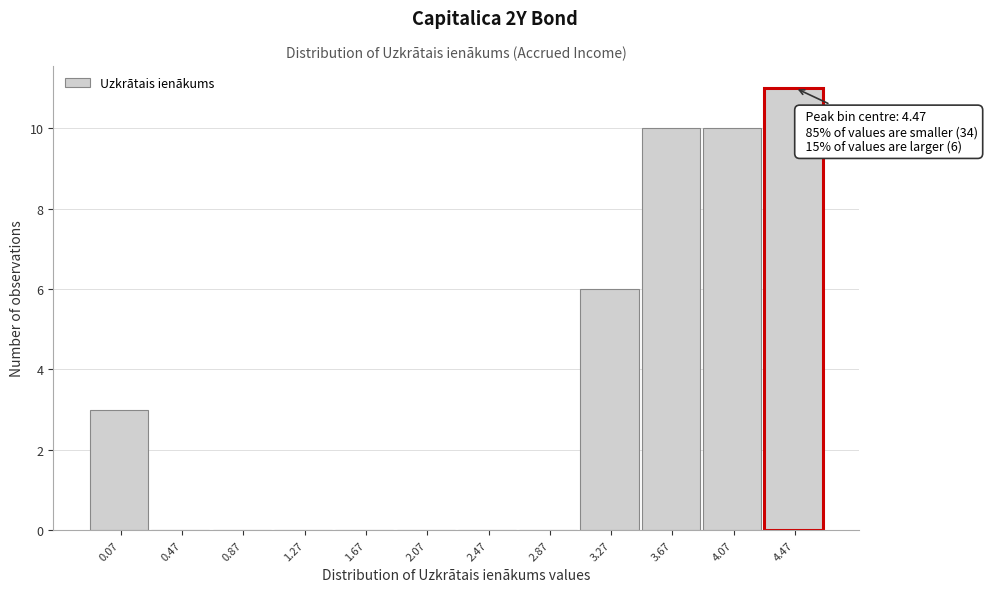

Which range on the x-axis has the tallest bar?

4.25 to 4.65